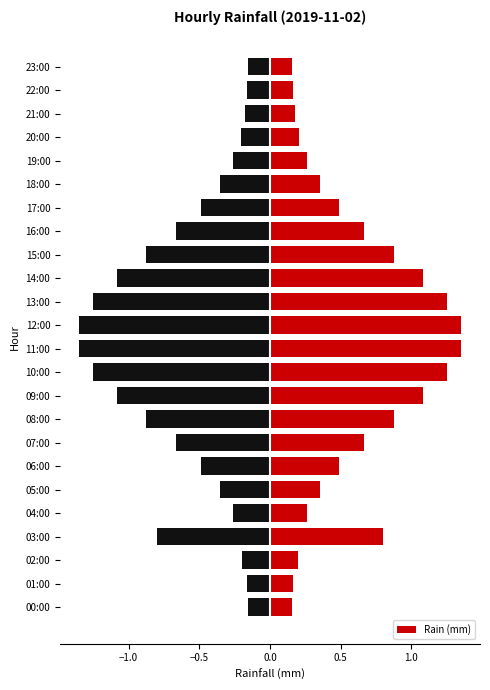

At which category does the chart reach its minimum across all series?

00:00